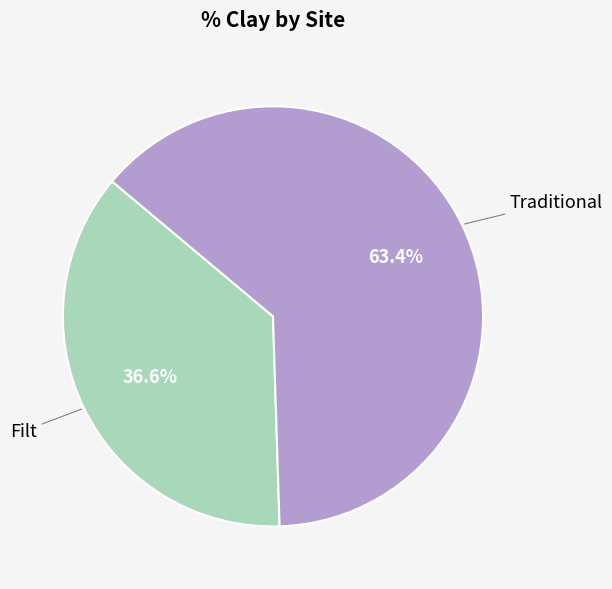

Is there any slice that represents more than half of the pie?

Yes